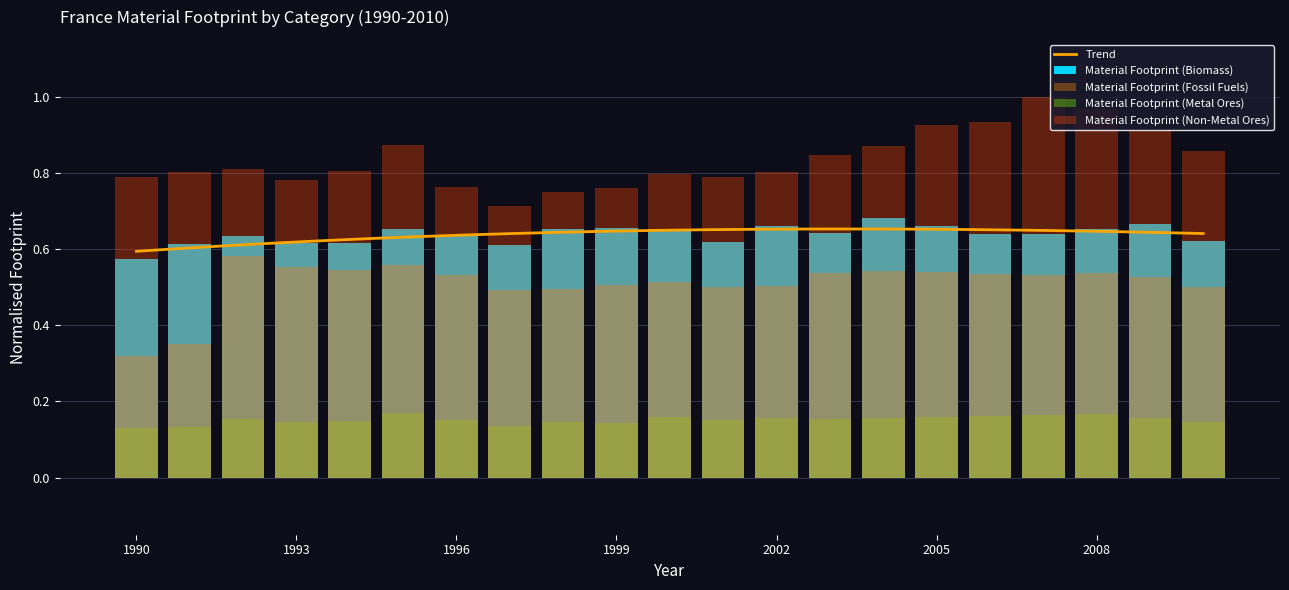

Between 2002 and 1991, which is larger?

2002